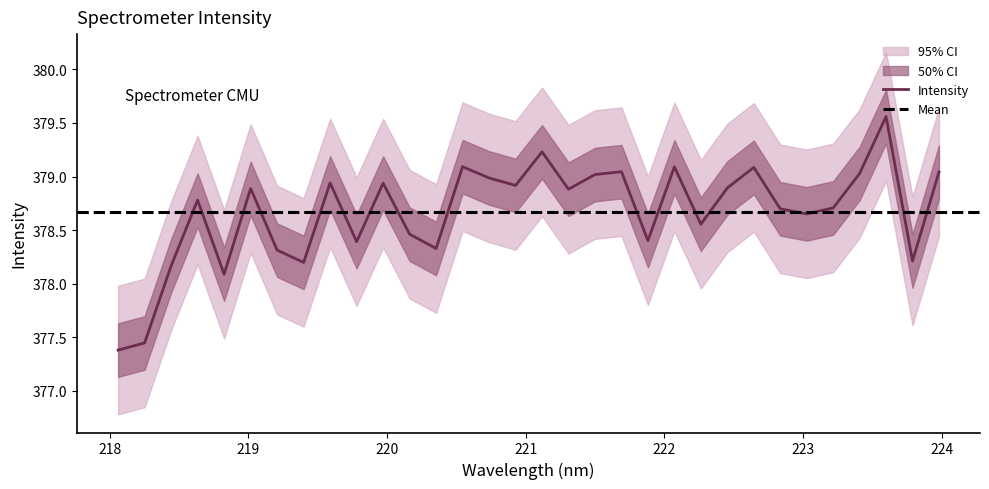

How many points are higher than both their immediate neighbors (excluding endpoints)?

10